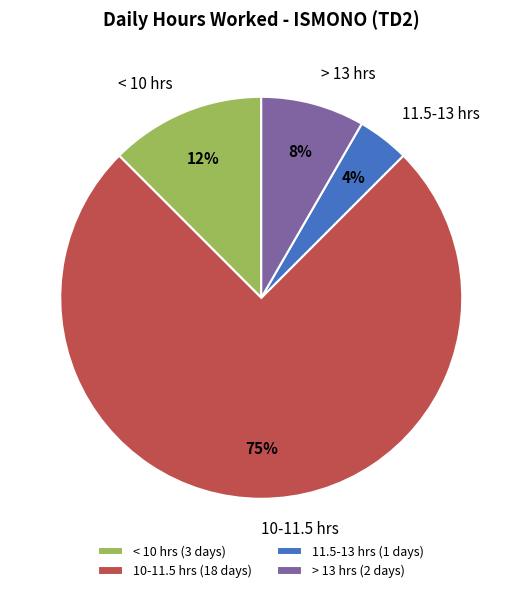

Count the number of slices in the pie.

4